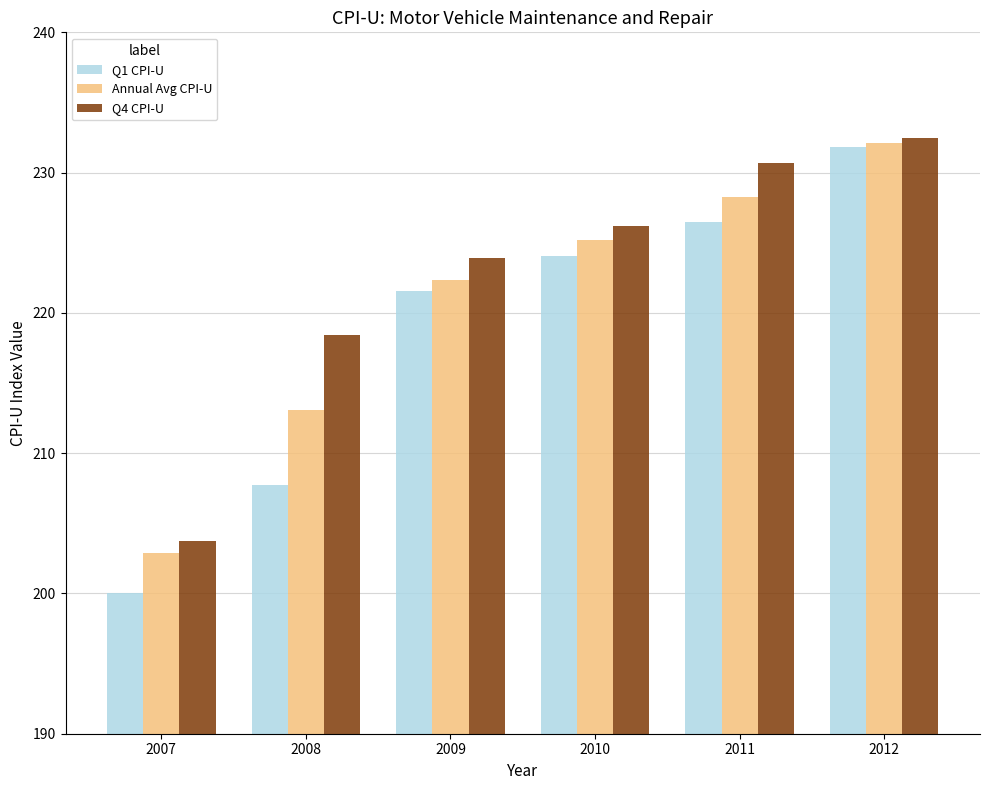

Reading left to right, transcribe all the data shown in this chart.

Q1 CPI-U: 2007=200.0	2008=207.8	2009=221.6	2010=224.1	2011=226.5	2012=231.8
Annual Avg CPI-U: 2007=202.9	2008=213.1	2009=222.3	2010=225.2	2011=228.3	2012=232.1
Q4 CPI-U: 2007=203.7	2008=218.4	2009=223.9	2010=226.2	2011=230.7	2012=232.5